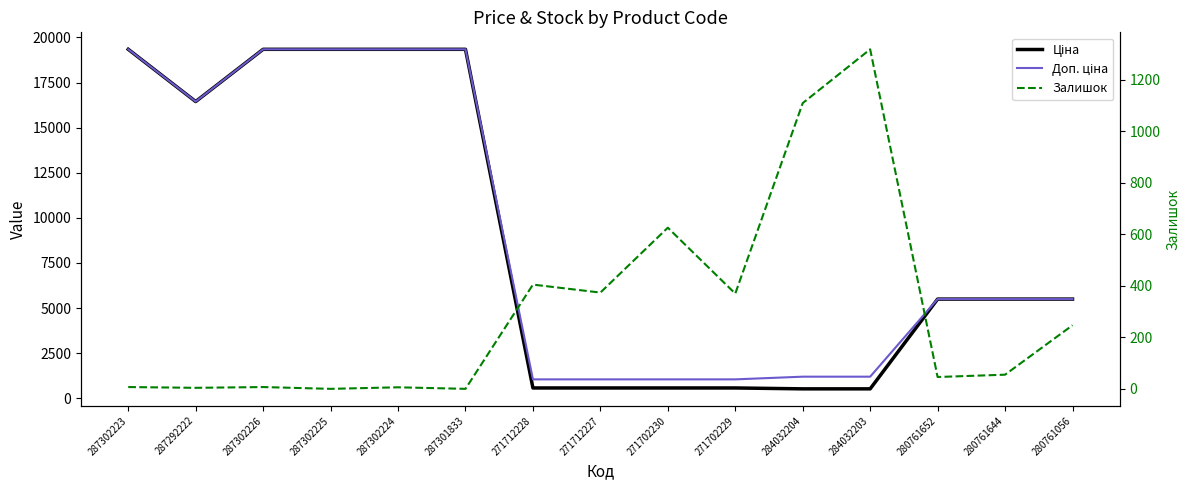

What is the sum of all Залишок values?

4576.0